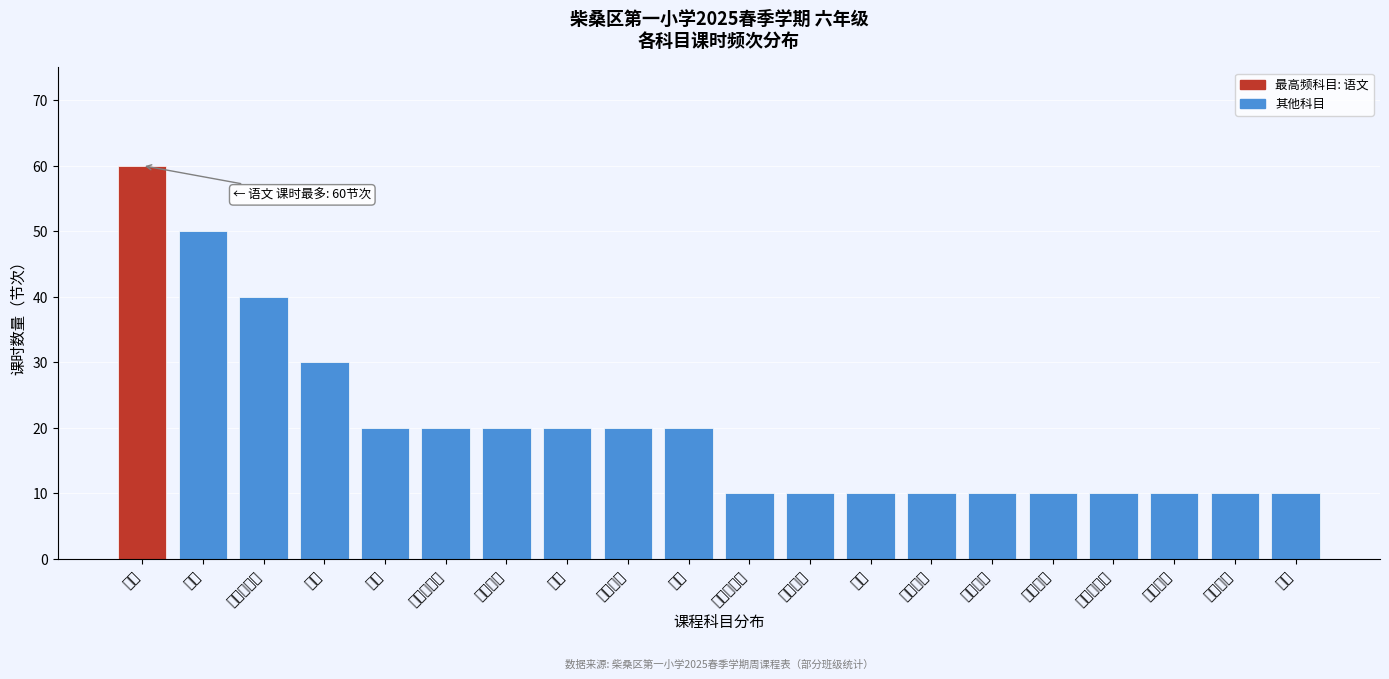

Reading right to left, what are all the values shown in this chart?

书法=10	信息科技=10	劳动教育=10	古诗文读本=10	科学实践=10	科普讲座=10	红色文化=10	足球=10	阅读欣赏=10	队活与心理=10	科学=20	美丽江西=20	美术=20	辅导答疑=20	道德与法治=20	音乐=20	英语=30	体育与健康=40	数学=50	语文=60